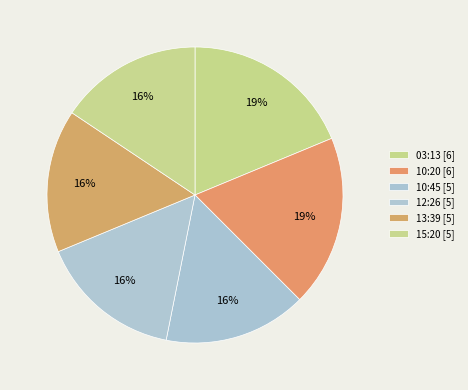

Count the number of slices in the pie.

6